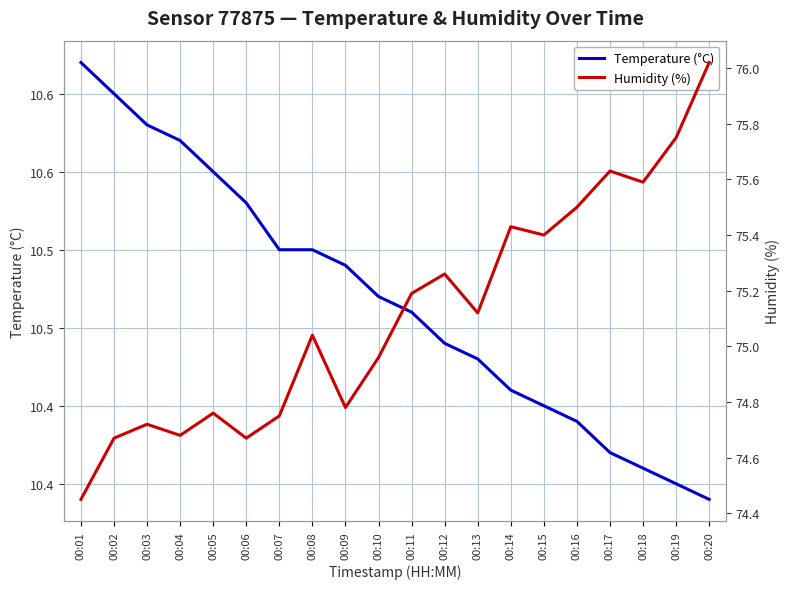

Rank the series by their maximum value, from lowest to highest.

Temperature (°C), Humidity (%)